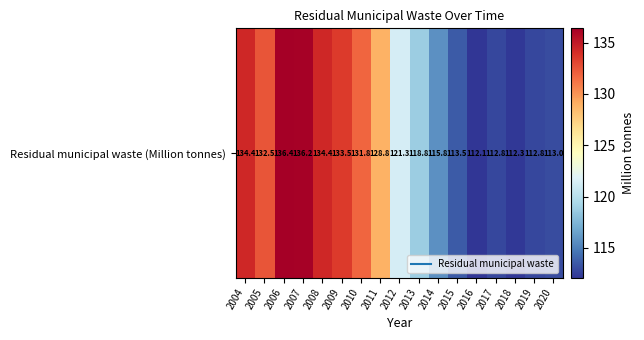

Is it true that the value at 2011 is 78.0?

False